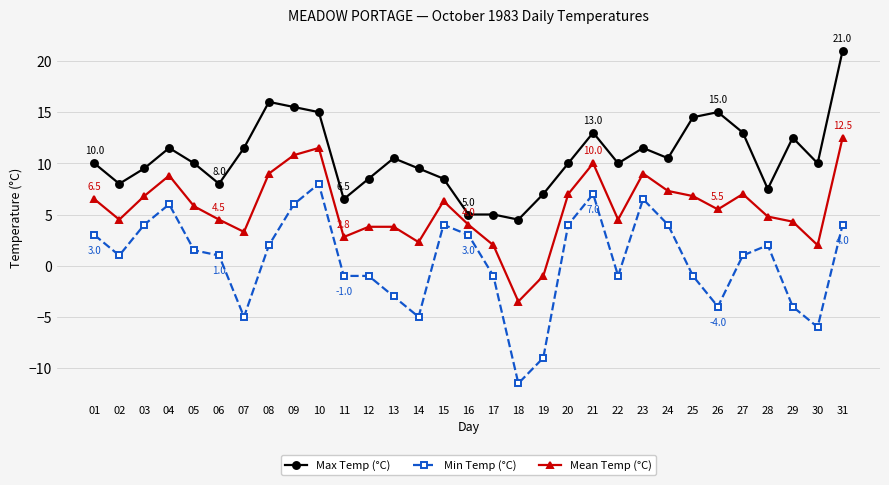

What is the total value across all series at 26?

16.5